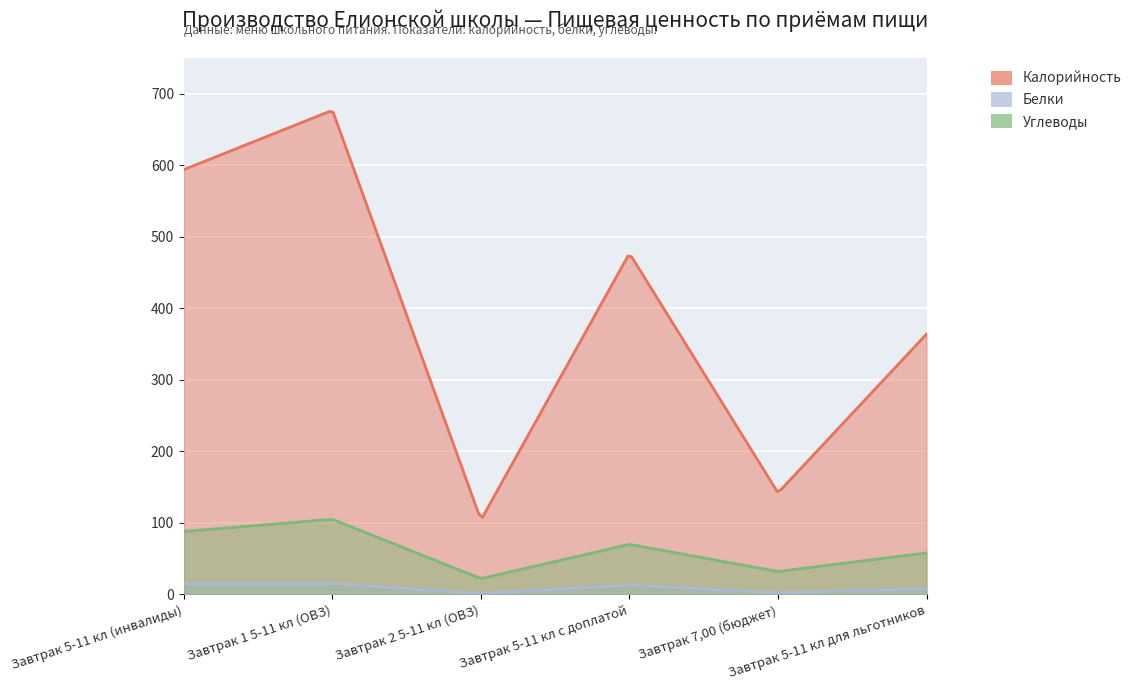

What is the total value across all series at Завтрак 5-11 кл (инвалиды)?

697